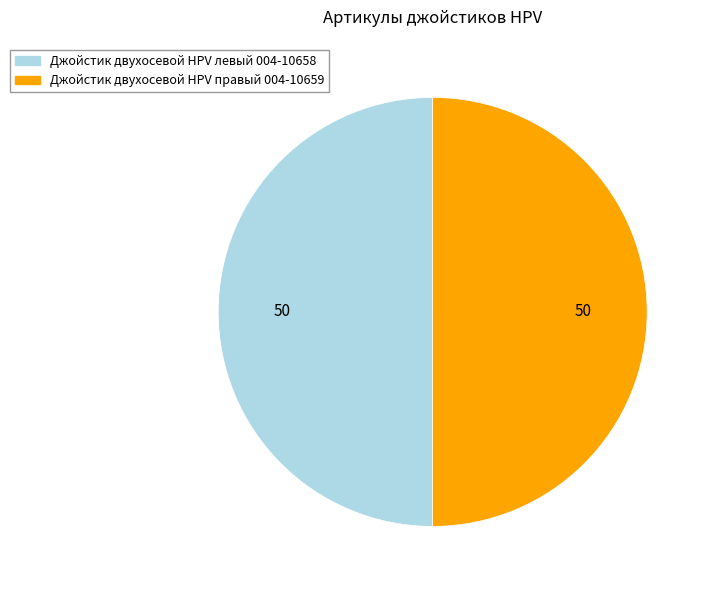

Do Джойстик двухосевой HPV левый 004-10658 and Джойстик двухосевой HPV правый 004-10659 together represent more than half of the pie?

Yes